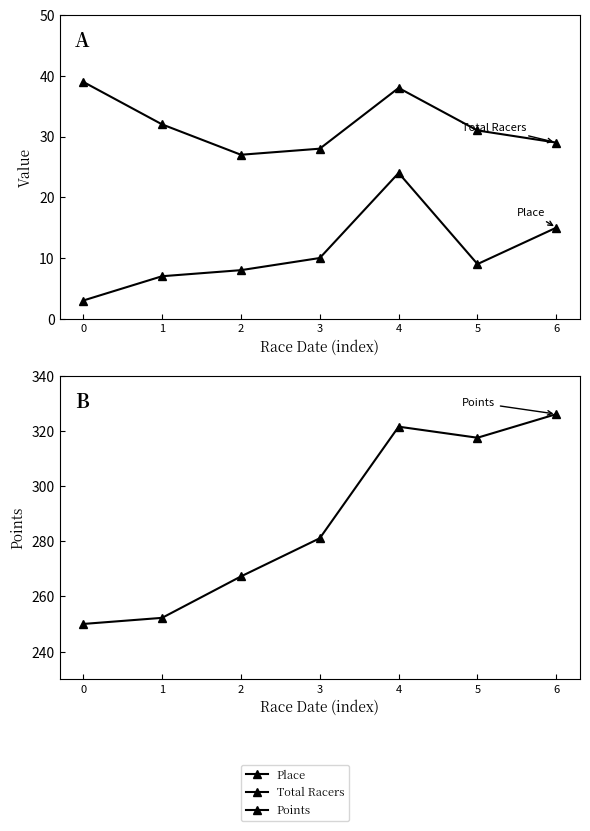

What is the sum of the Total Racers values at 3 and 1?

60.0